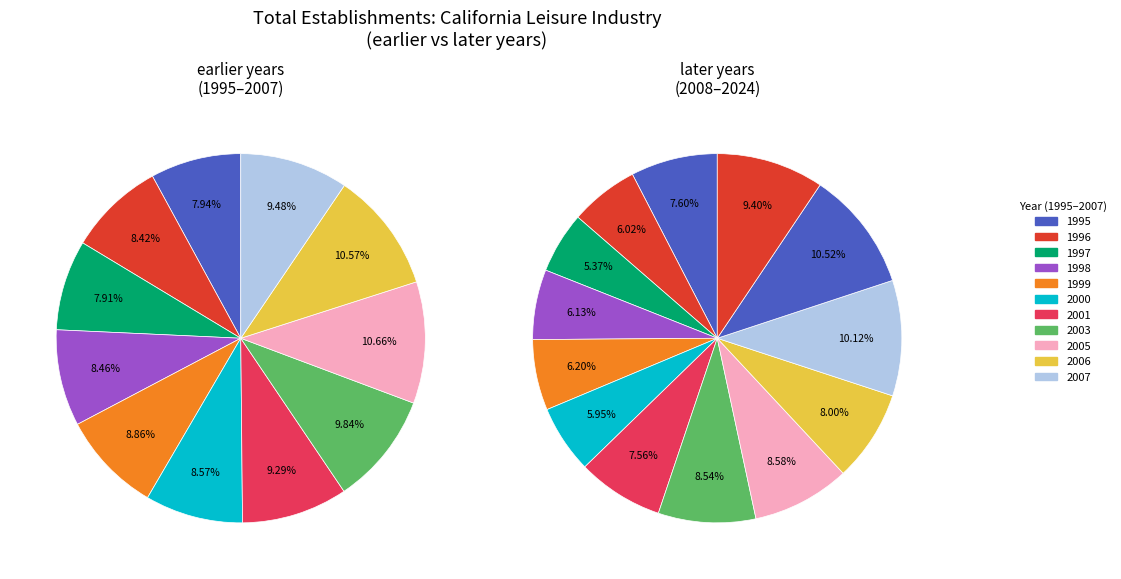

The 2006 slice represents 1% of the pie. True or false?

False